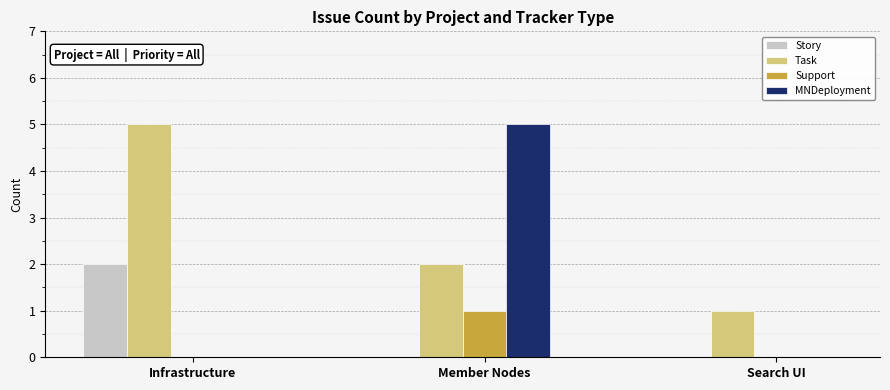

Reading left to right, list all the values displayed in this chart.

Story: 2	0	0
Task: 5	2	1
Support: 0	1	0
MNDeployment: 0	5	0